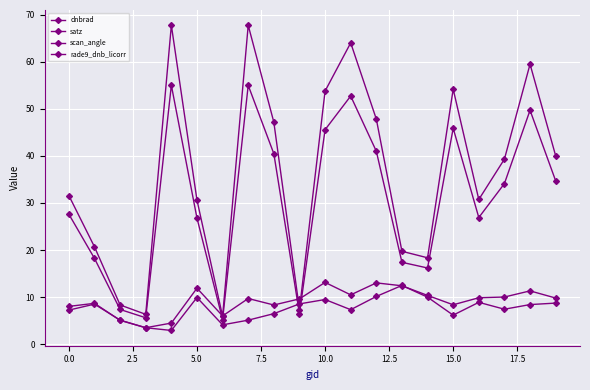

True or false: rade9_dnb_licorr and satz intersect in this chart.

True